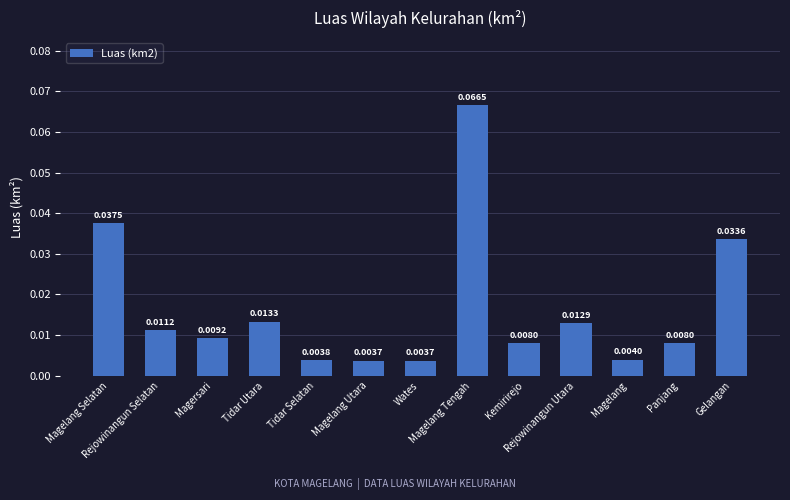

What is the label of the 1st bar from the right?

Gelangan